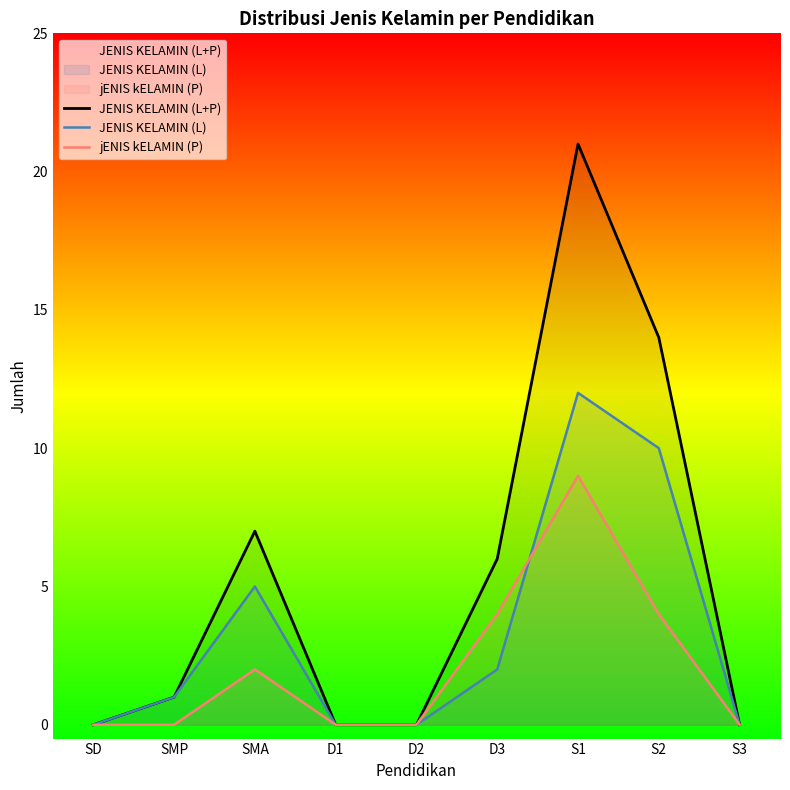

What is the difference between the JENIS KELAMIN (L) values at S1 and SMA?

7